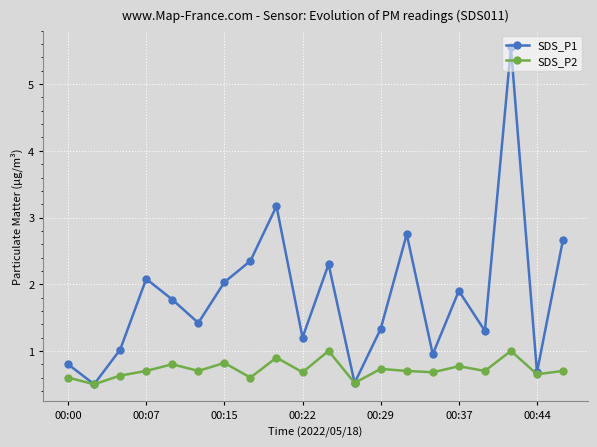

True or false: SDS_P1 has more than 1 points higher than both neighbors.

True